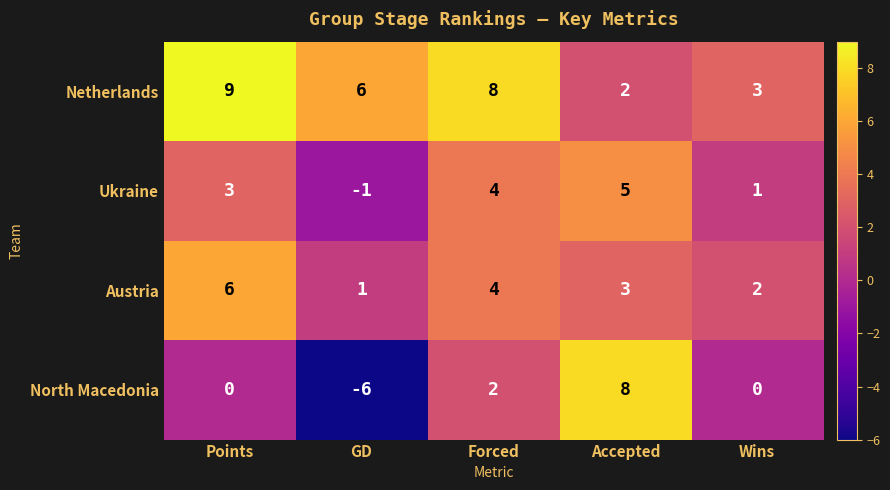

Which series has the largest range (max minus min)?

North Macedonia